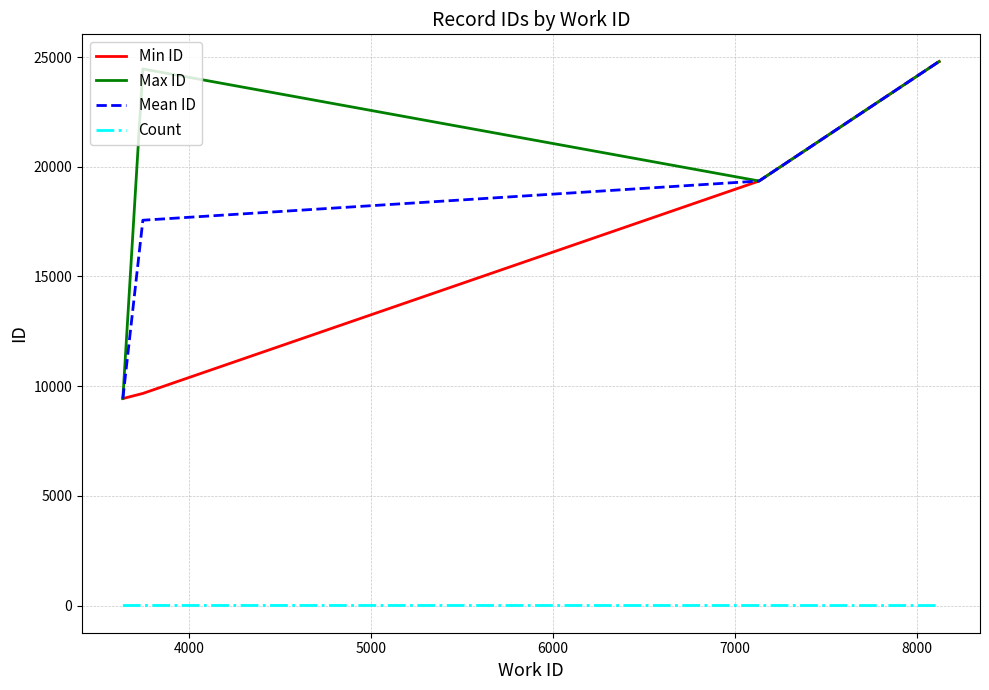

Does the chart display data point markers on the line(s)?

No